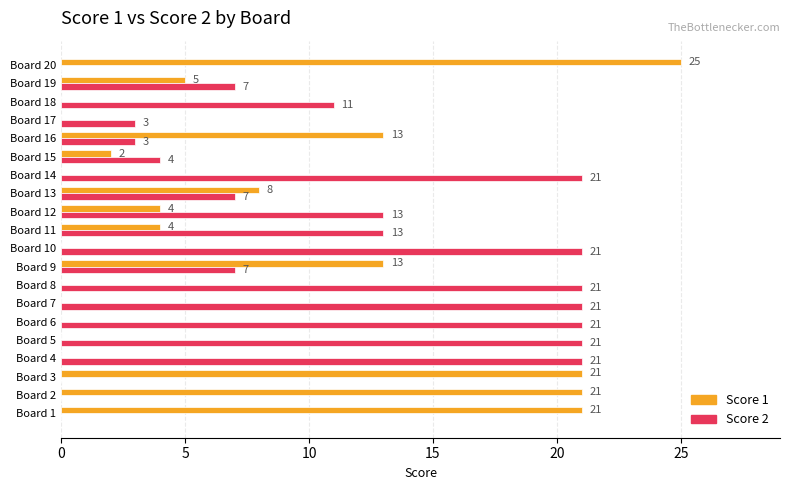

Is the value of Score 1 at Board 1 greater than the value of Score 2 at Board 13?

Yes